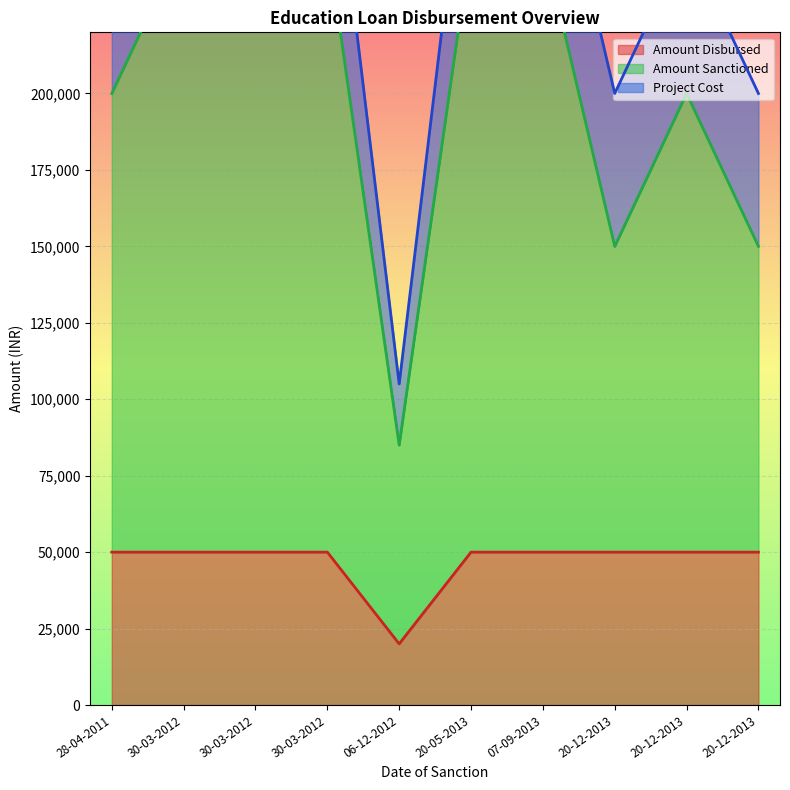

Read the Amount Sanctioned value at 28-04-2011.

200000